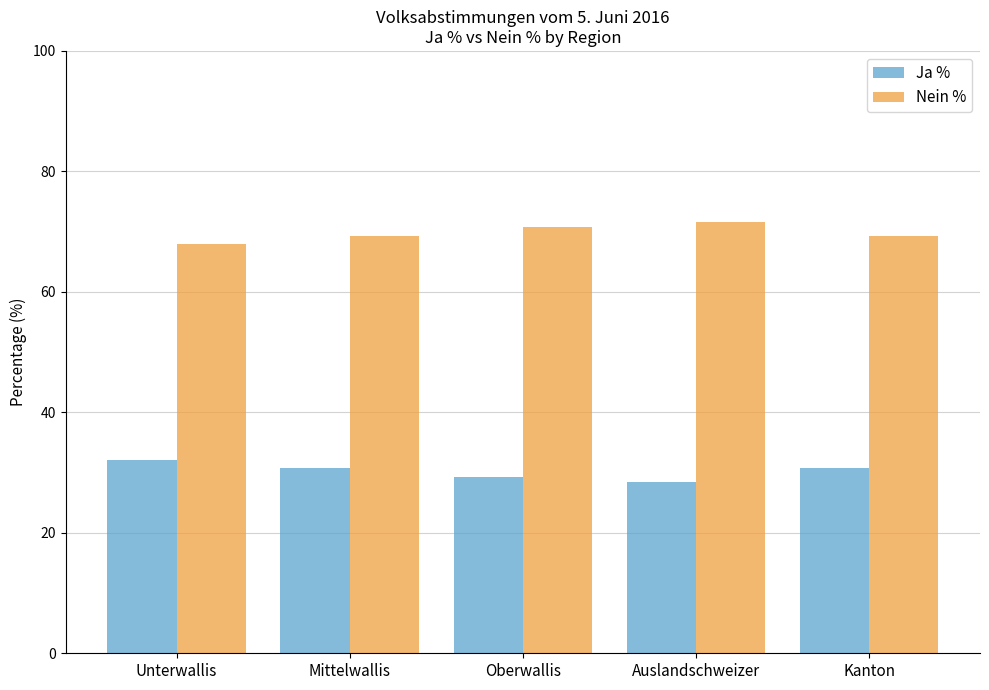

List the series in order of their overall mean, lowest first.

Ja %, Nein %